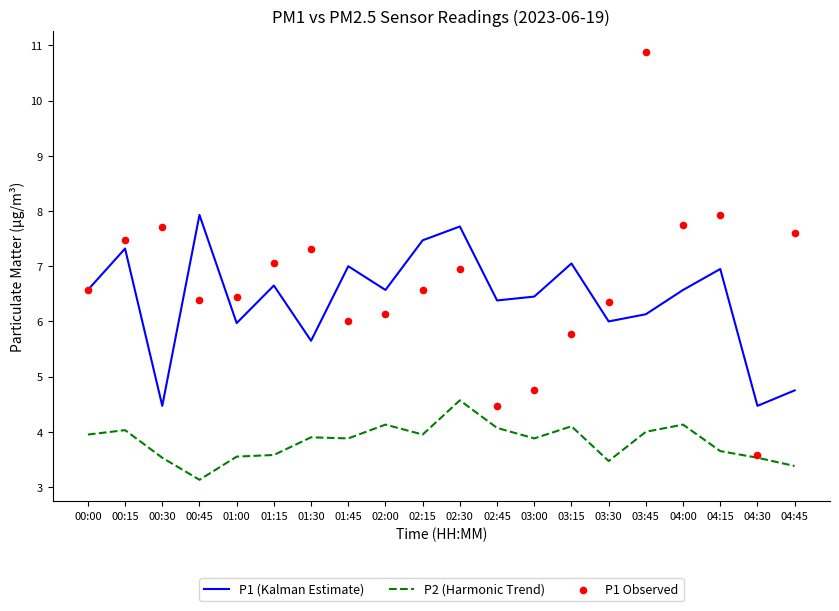

Which series reaches the maximum Y coordinate?

P1 Observed